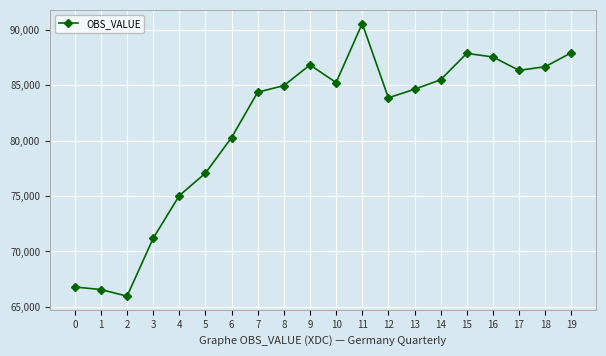

What is the maximum value shown in the chart?

90570